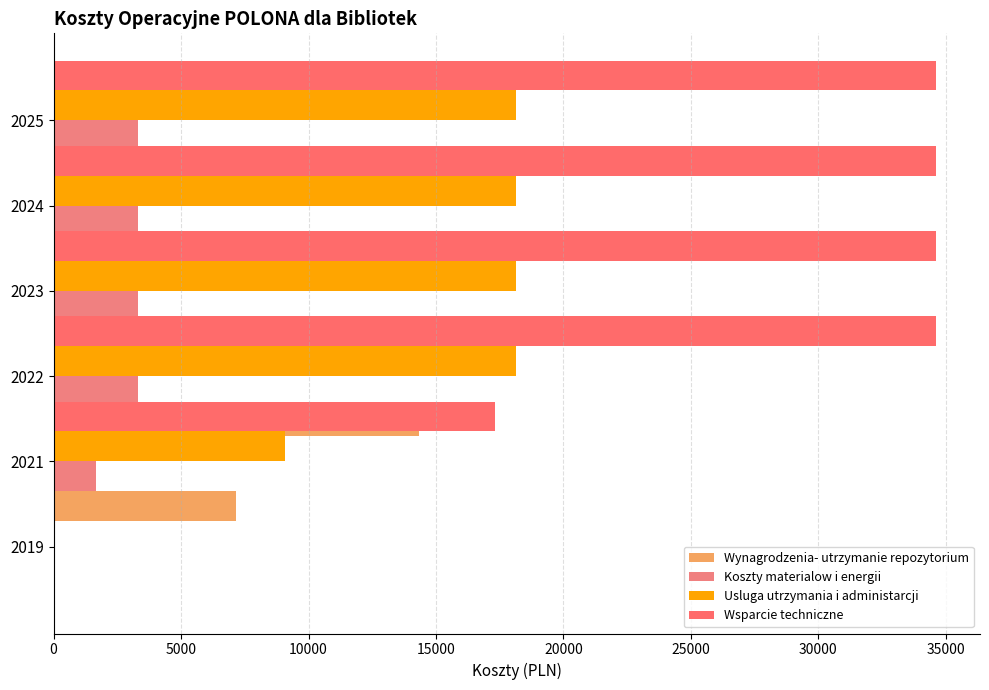

How many distinct data groups are displayed?

4